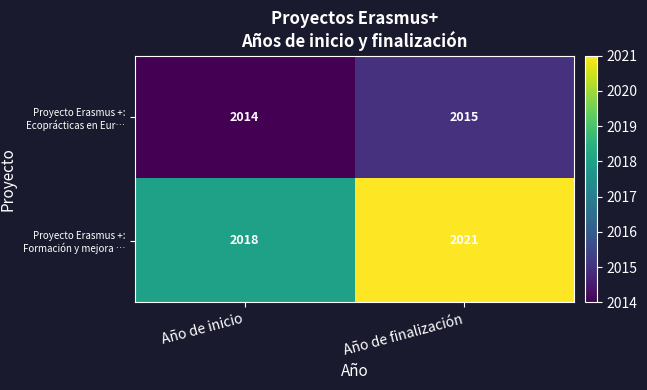

What is the maximum value shown in the chart?

2021